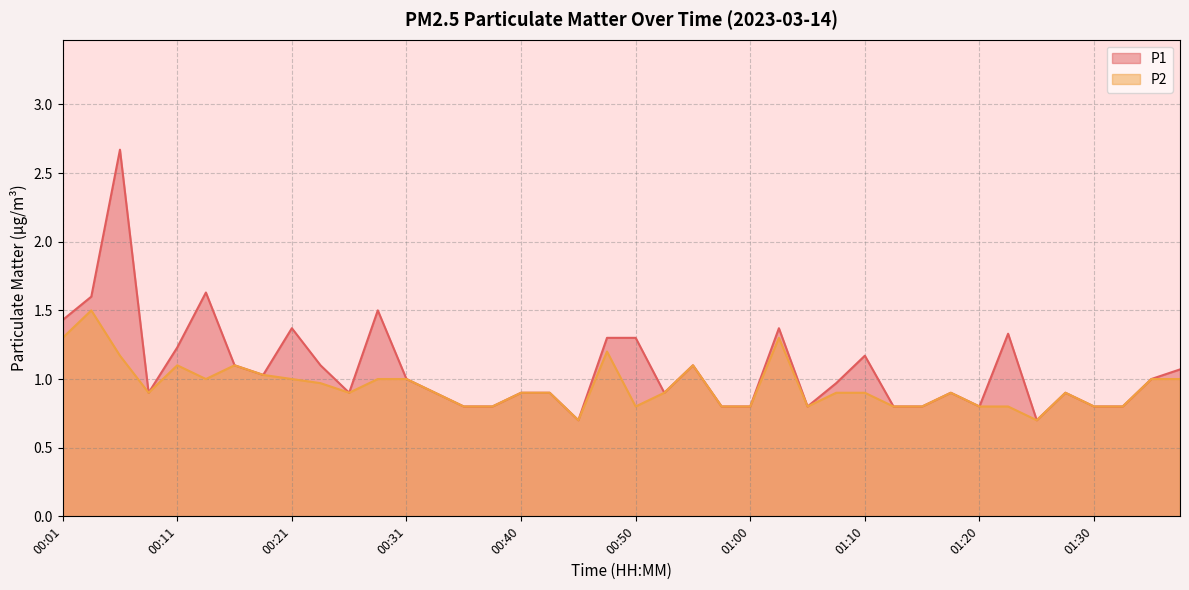

True or false: P1 and P2 intersect in this chart.

False